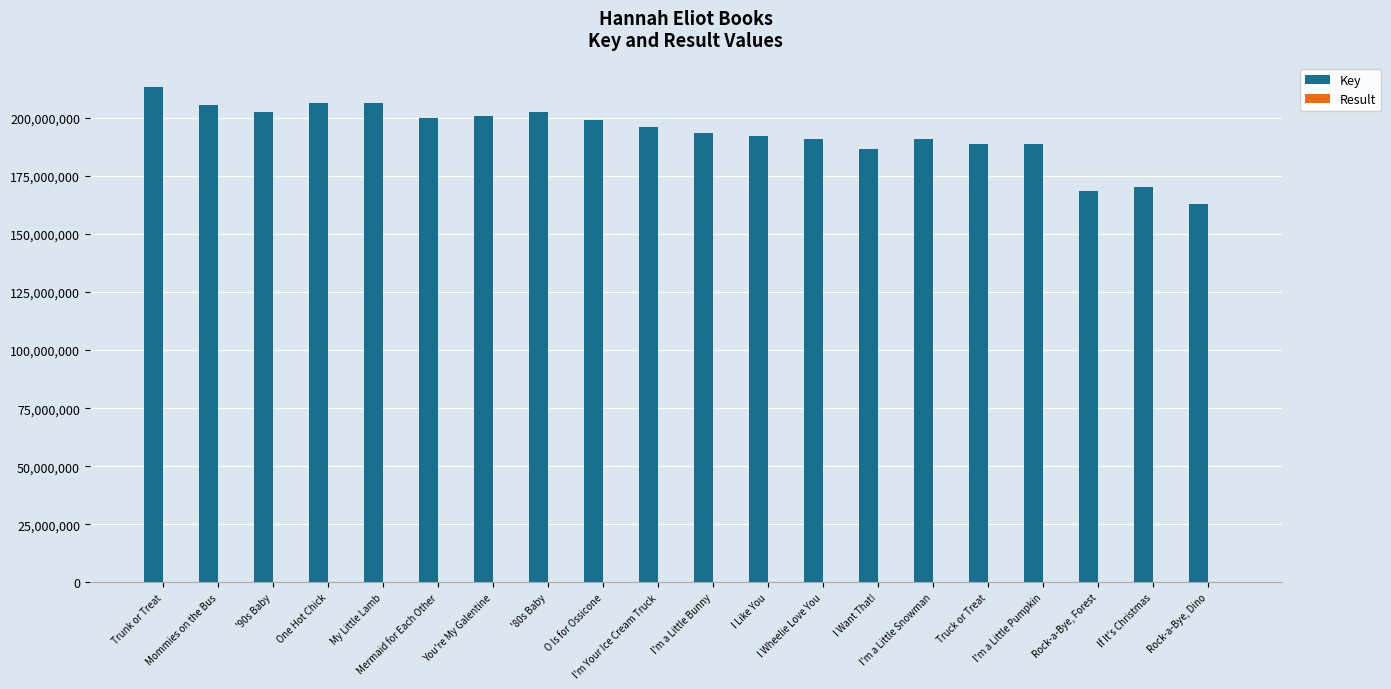

Which series has the largest total across all categories?

Key